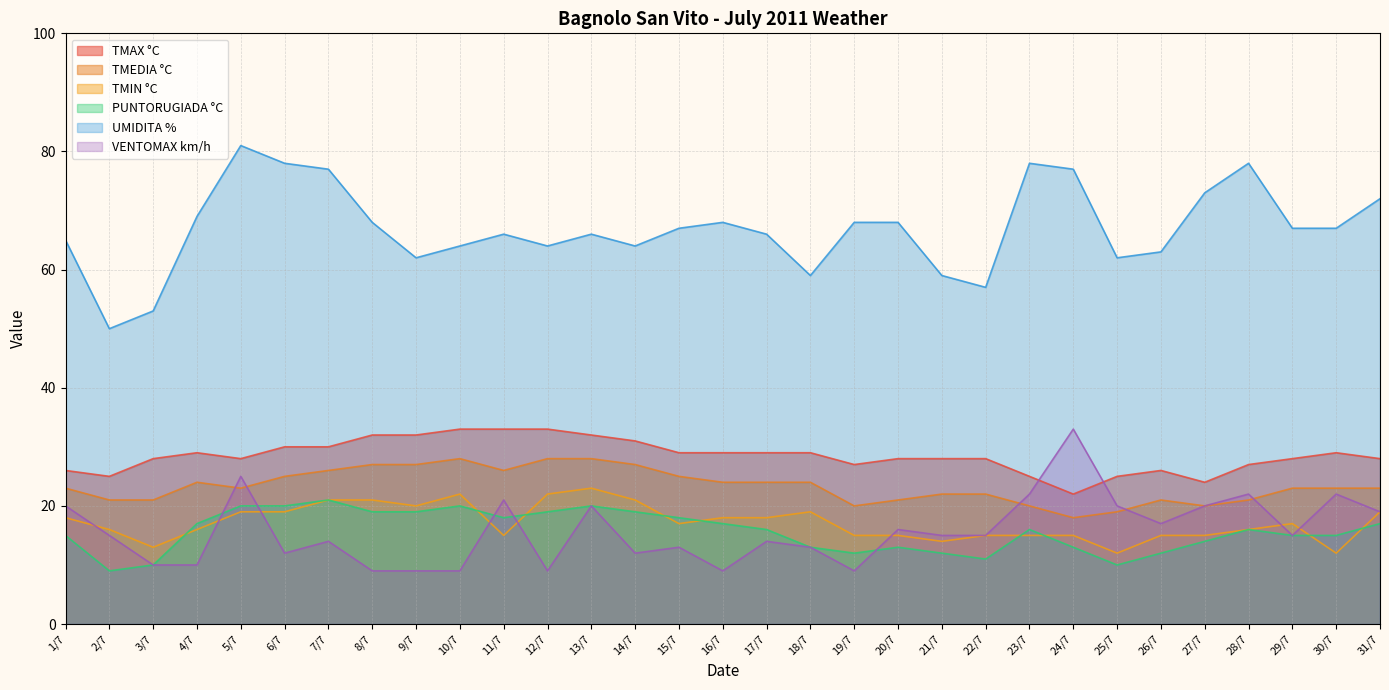

True or false: TMAX °C has a value of 29 at 4/7.

True